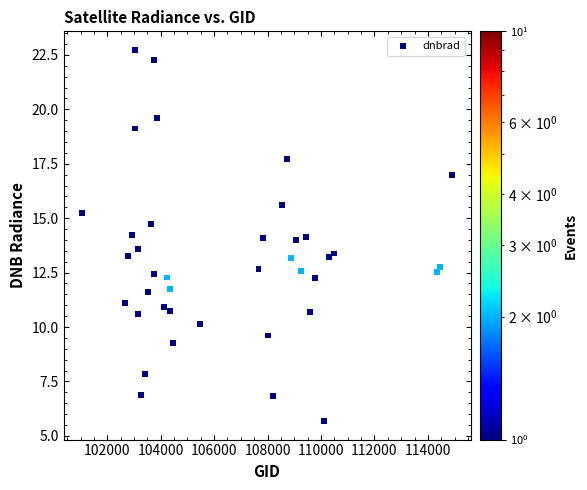

What is the range of X values (max minus min)?

13845.0